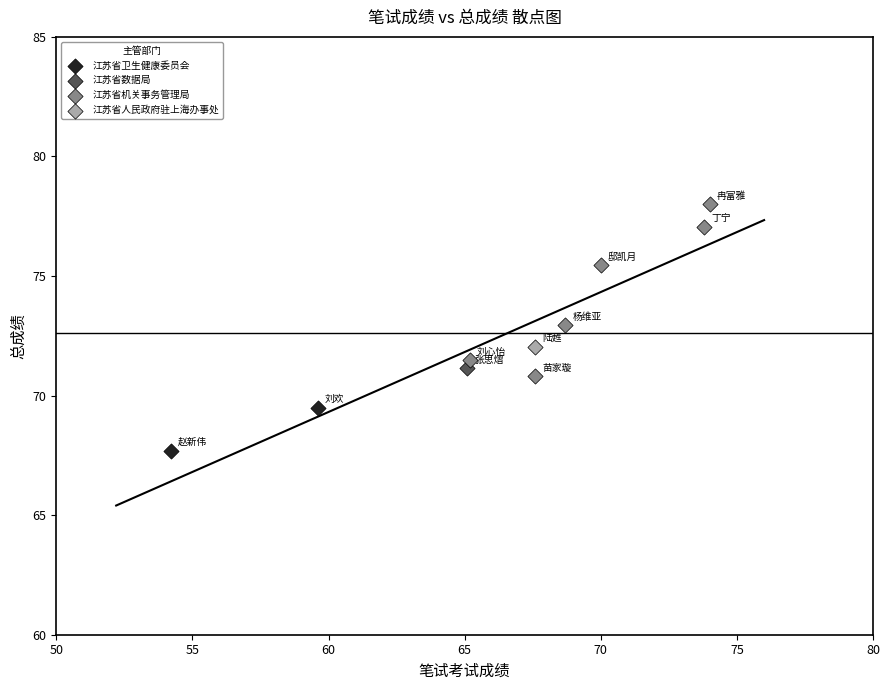

What are all the series names shown in the legend?

江苏省卫生健康委员会, 江苏省数据局, 江苏省机关事务管理局, 江苏省人民政府驻上海办事处